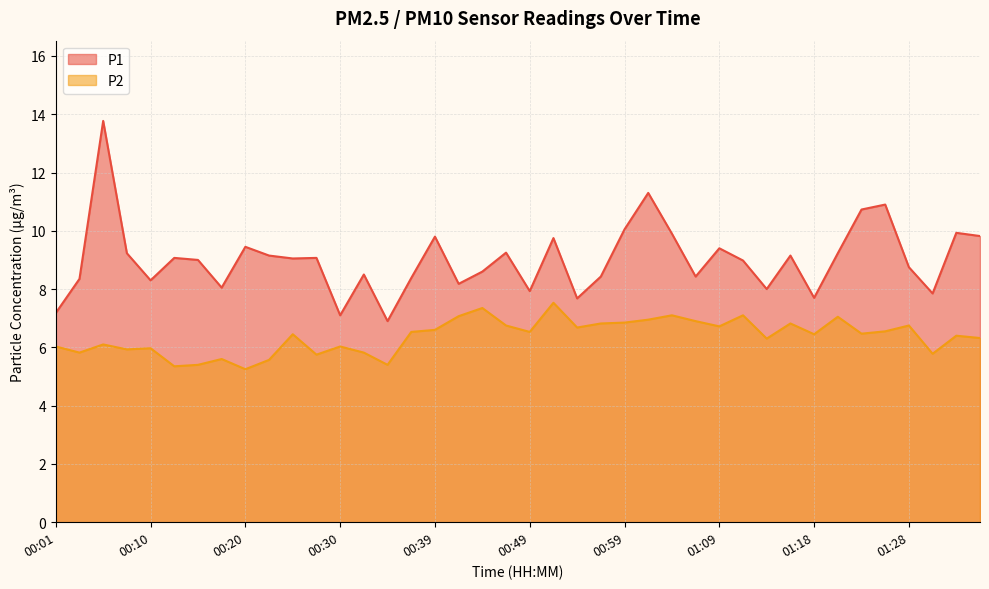

What is the value of the P2 point at the 25th from the left?

6.8